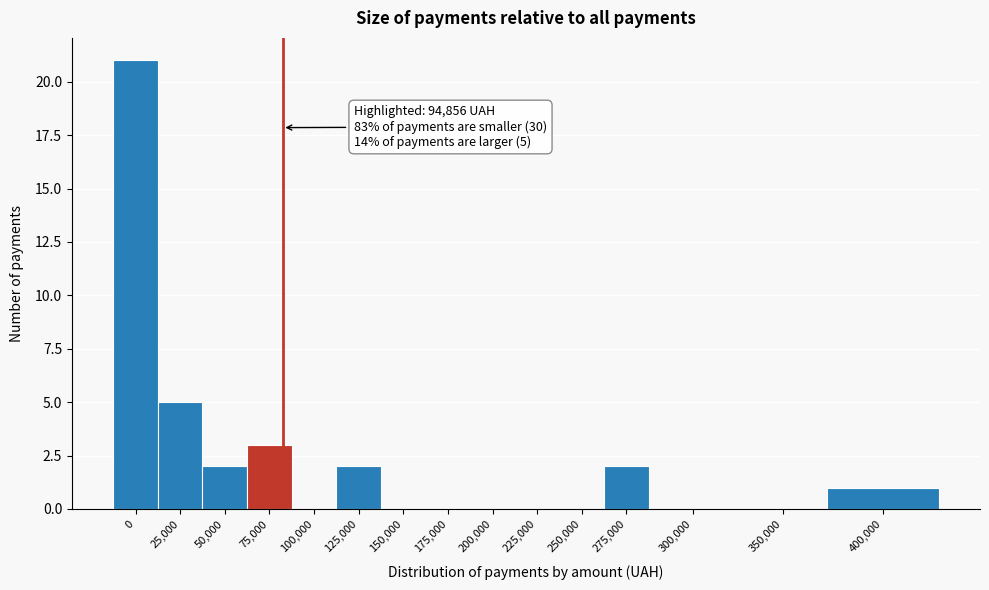

Reading left to right, list all the values displayed in this chart.

0=21	25,000=5	50,000=2	75,000=3	100,000=0	125,000=2	150,000=0	175,000=0	200,000=0	225,000=0	250,000=0	275,000=2	300,000=0	350,000=0	400,000=1